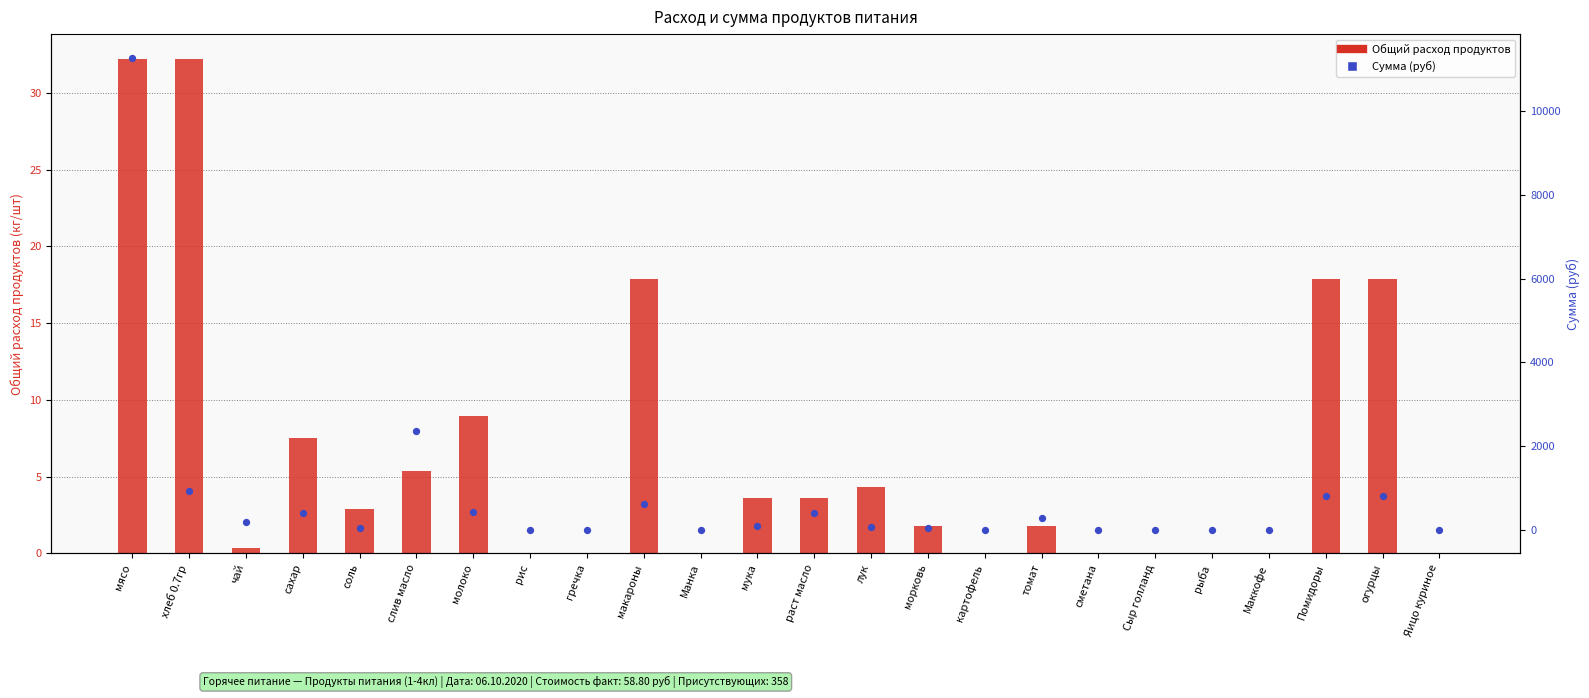

At which category is the sum across all series the highest?

мясо